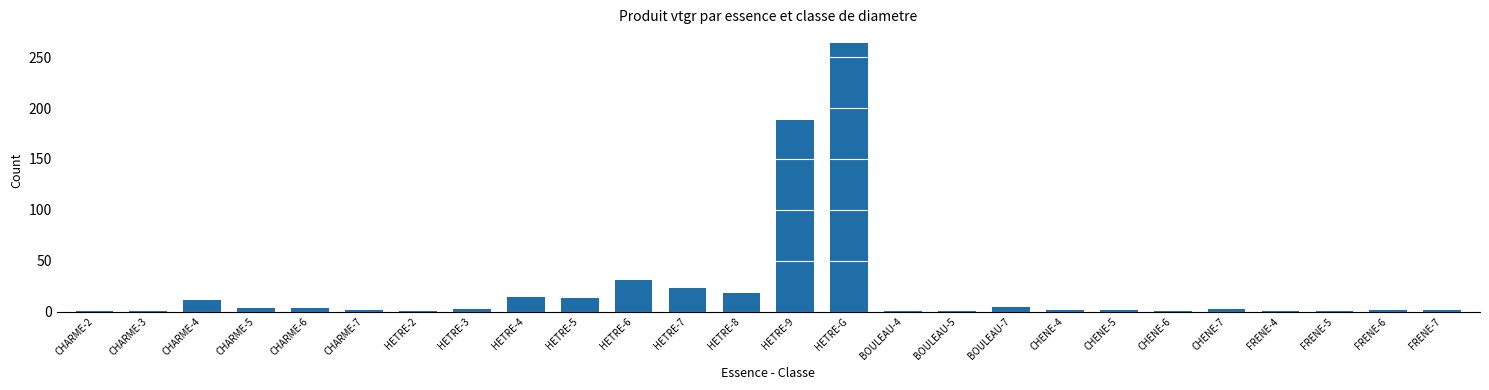

True or false: the data shows 29.5 at HETRE-8.

False